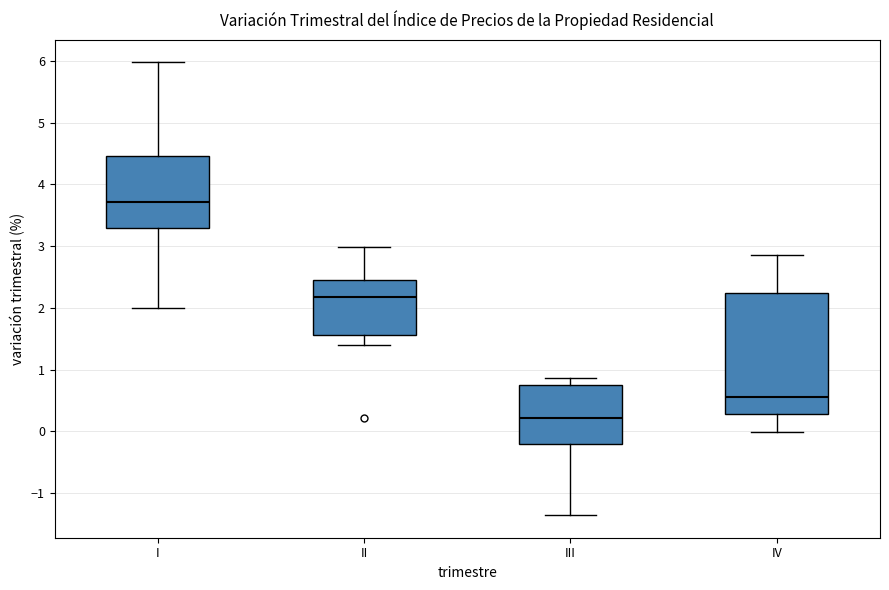

Where does the upper whisker of the box for I end on the y-axis? The values are not printed on the chart, so give them approximately, as read against the axis.

6.0